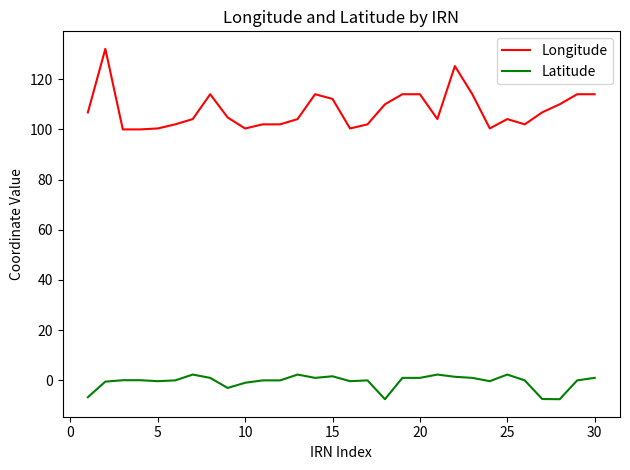

Which series has the largest range (max minus min)?

Longitude